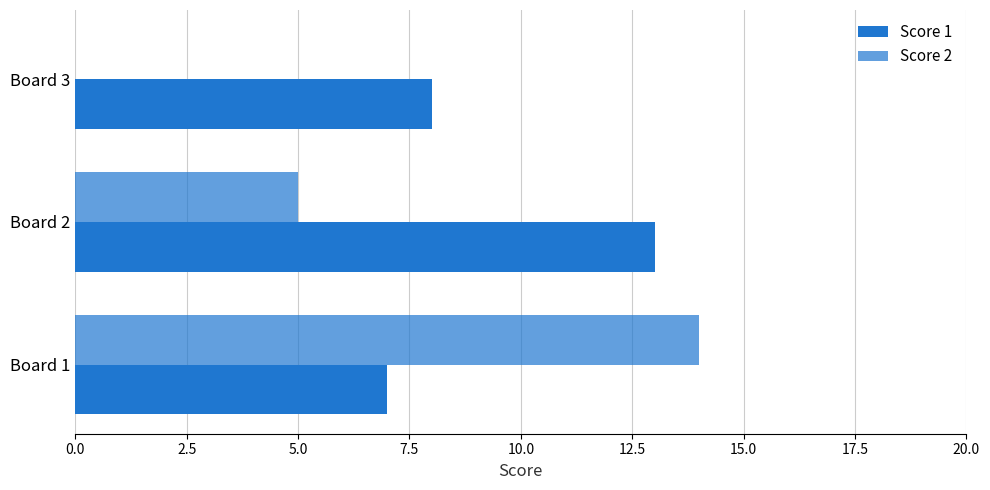

How many positive values does the Score 2 series have?

2